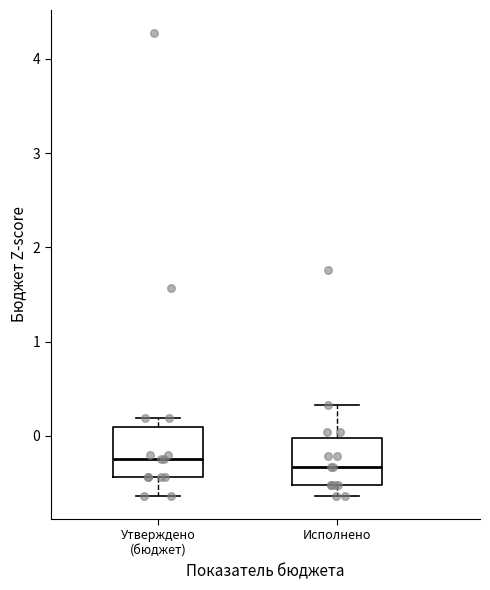

Reading left to right, read every box against the y-axis: the position of its median line, the range the box covers, and the ends of its whiskers. The values are not printed on the chart, so give them approximately, as read against the axis.

Утверждено (бюджет): median -0.2, box -0.4 to 0.1, whiskers -0.6 to 0.2
Исполнено: median -0.3, box -0.5 to 0.0, whiskers -0.6 to 0.3